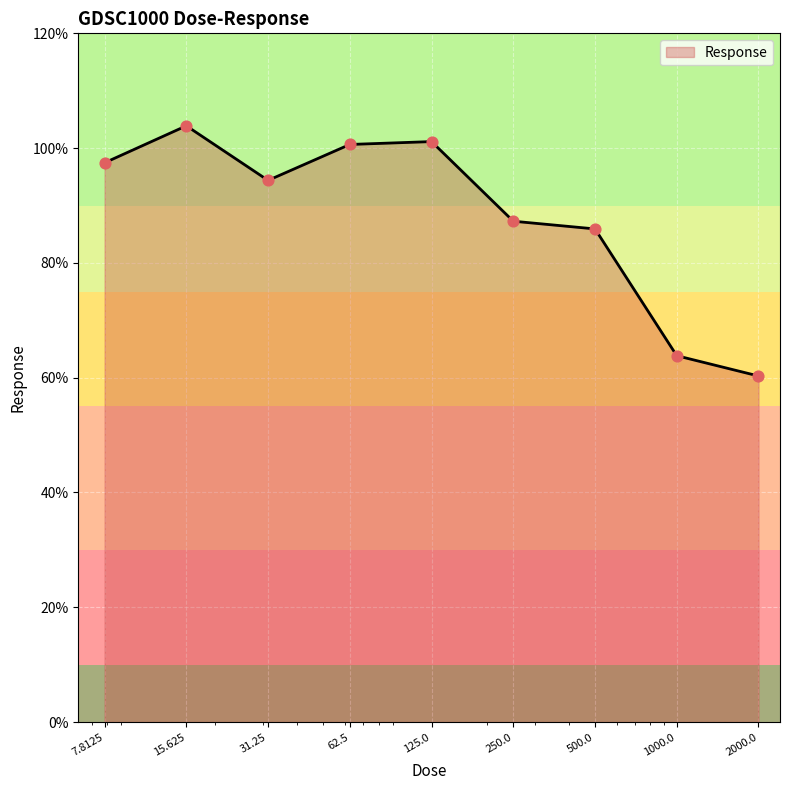

What is the minimum value shown in the chart?

60.3